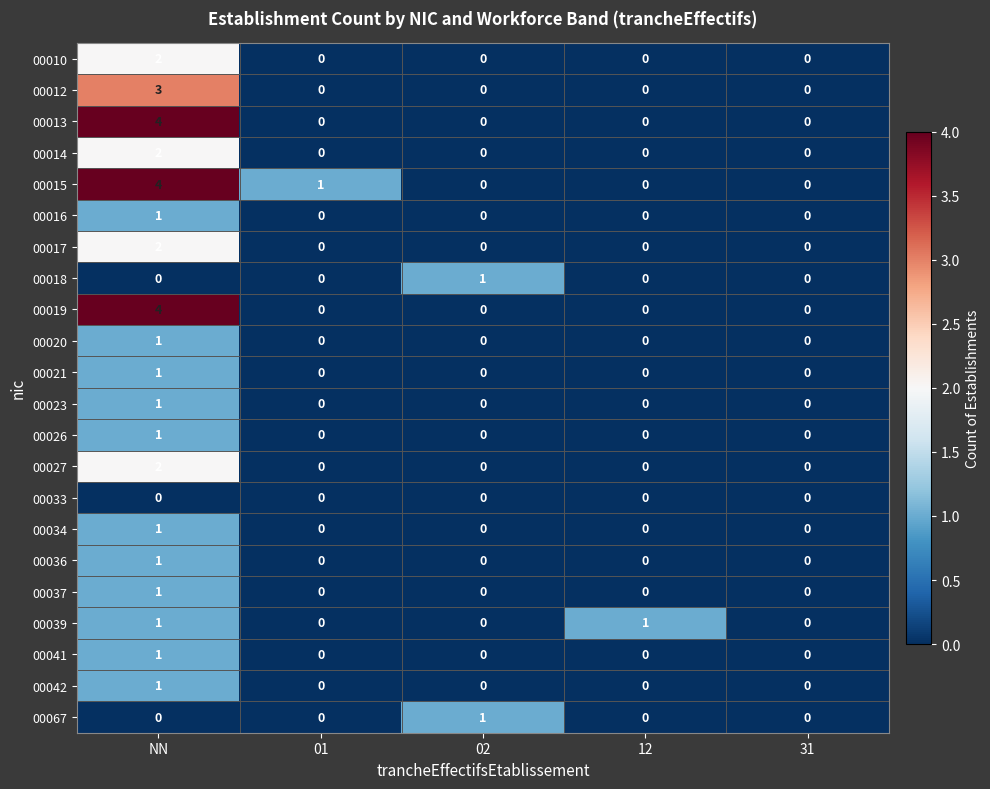

The value of 00027 at NN is 2. True or false?

True